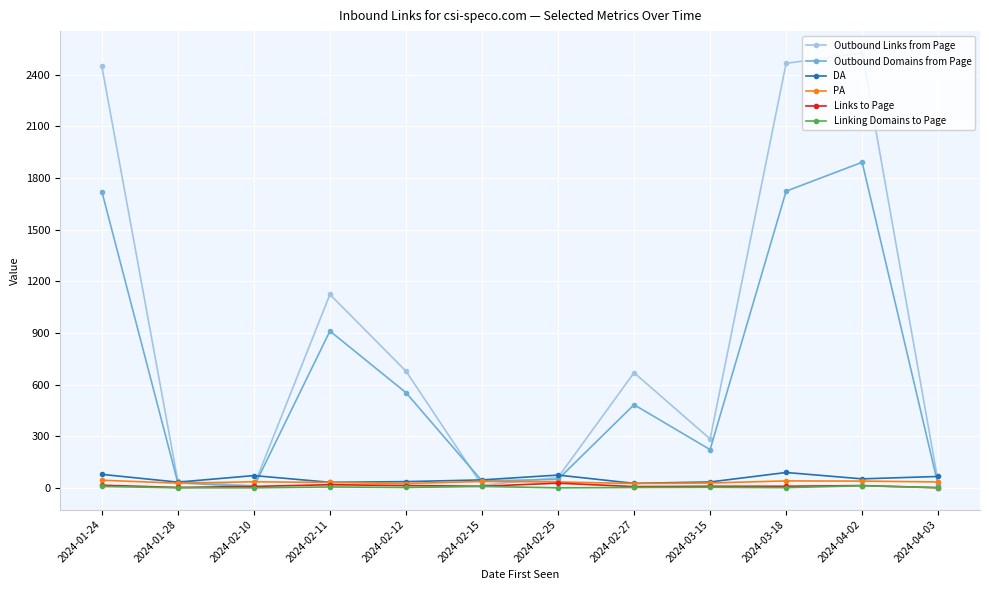

What is the difference between the Links to Page values at 2024-03-15 and 2024-02-27?

2